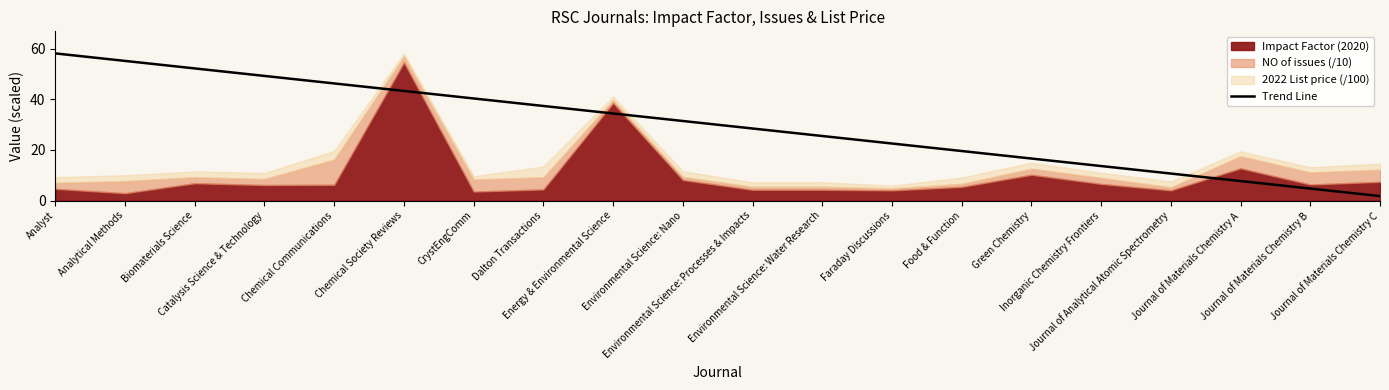

How many lines are shown in the chart?

1